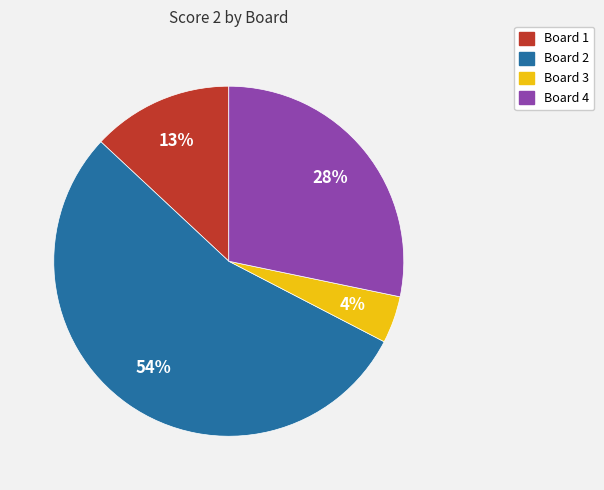

Is there any slice that represents more than half of the pie?

Yes